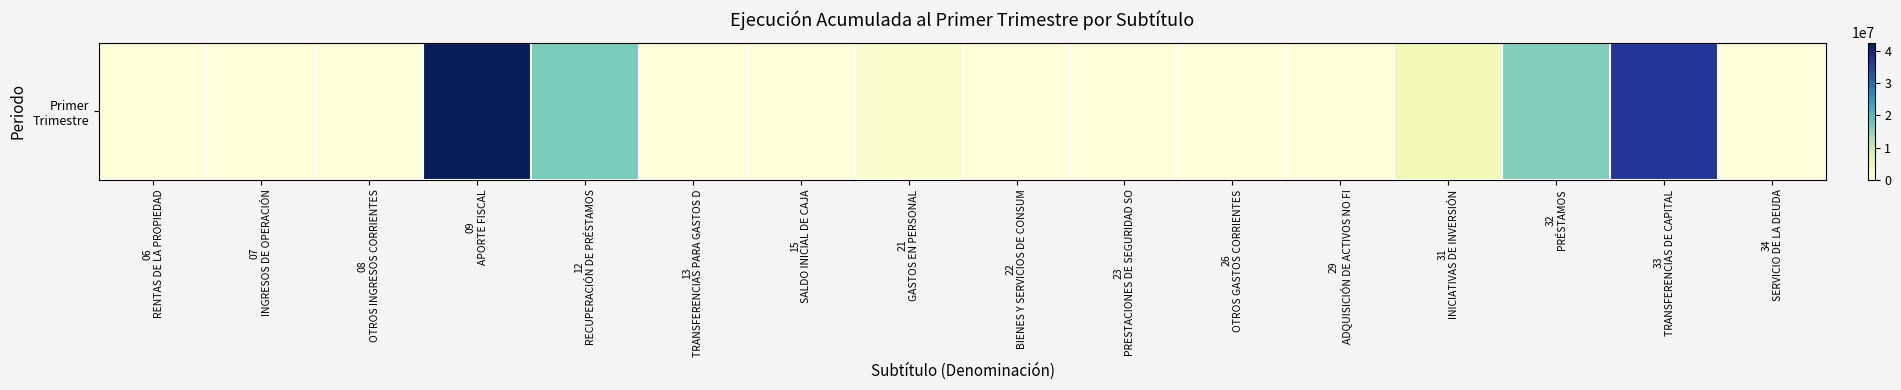

The chart shows a value of 85586 at 13
TRANSFERENCIAS PARA GASTOS D. True or false?

True